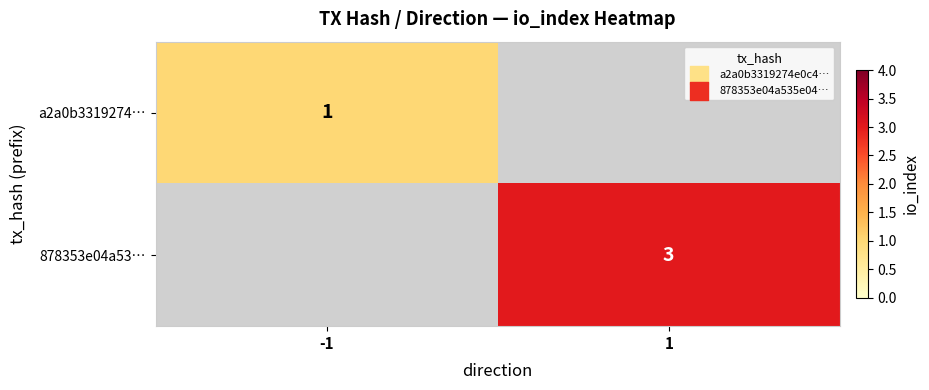

The value of 878353e04a53… at 1 is 3. True or false?

True